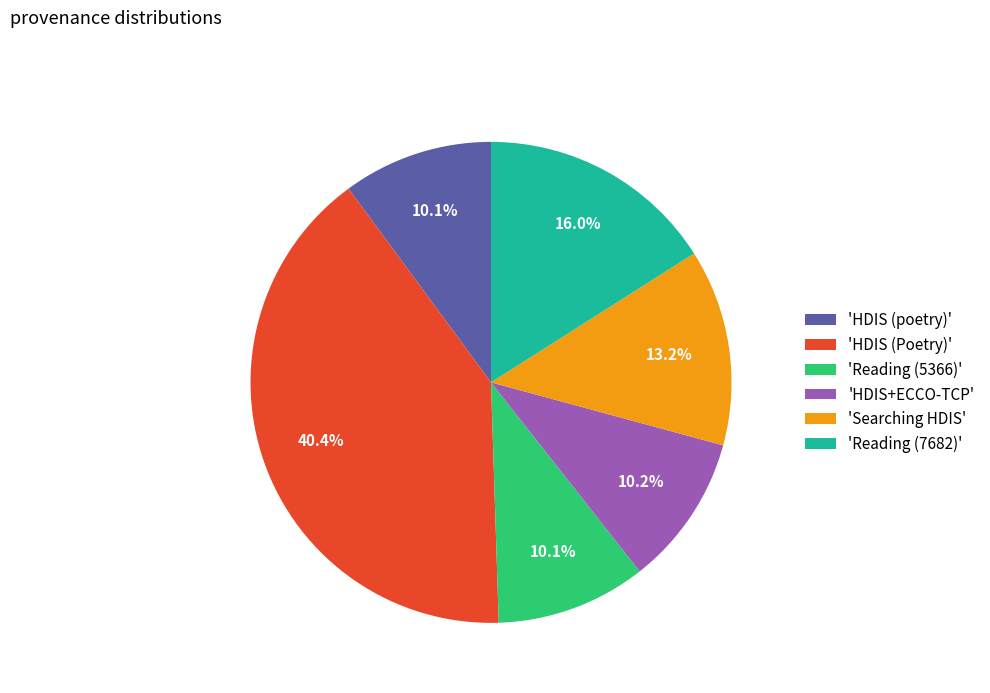

Which slice is the largest?

'HDIS (Poetry)'